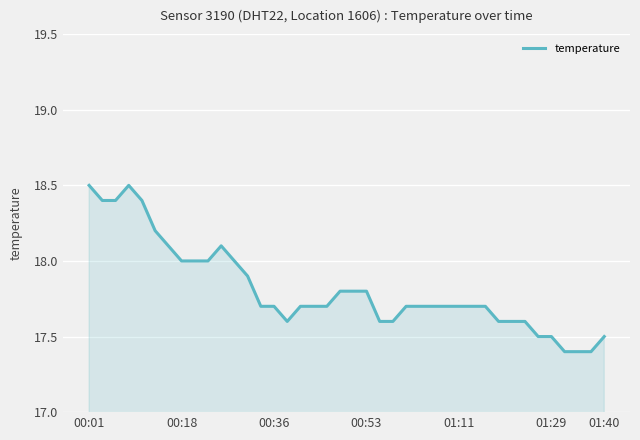

What is the difference between the maximum and minimum values?

1.1